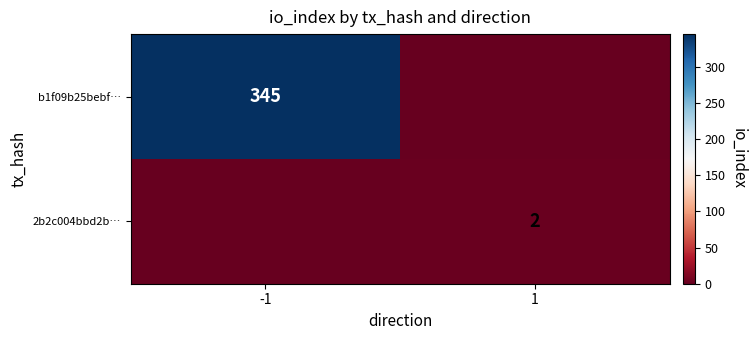

At how many categories does at least one series exceed 44?

1